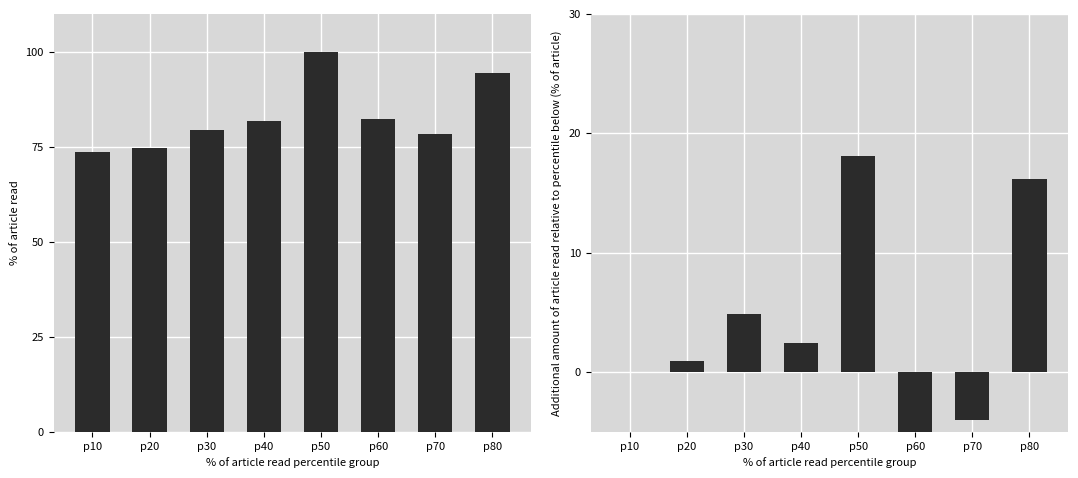

Which category has the lowest value in the Additional KWh relative to previous month (% of max) series?

p60